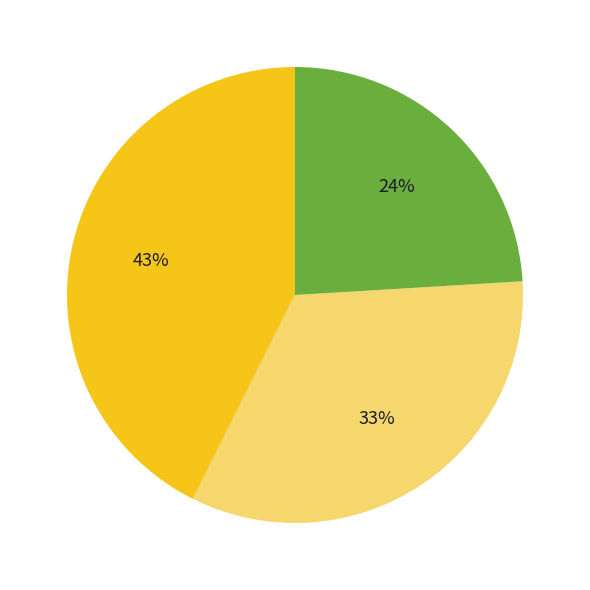

Is there a majority slice in this chart?

No